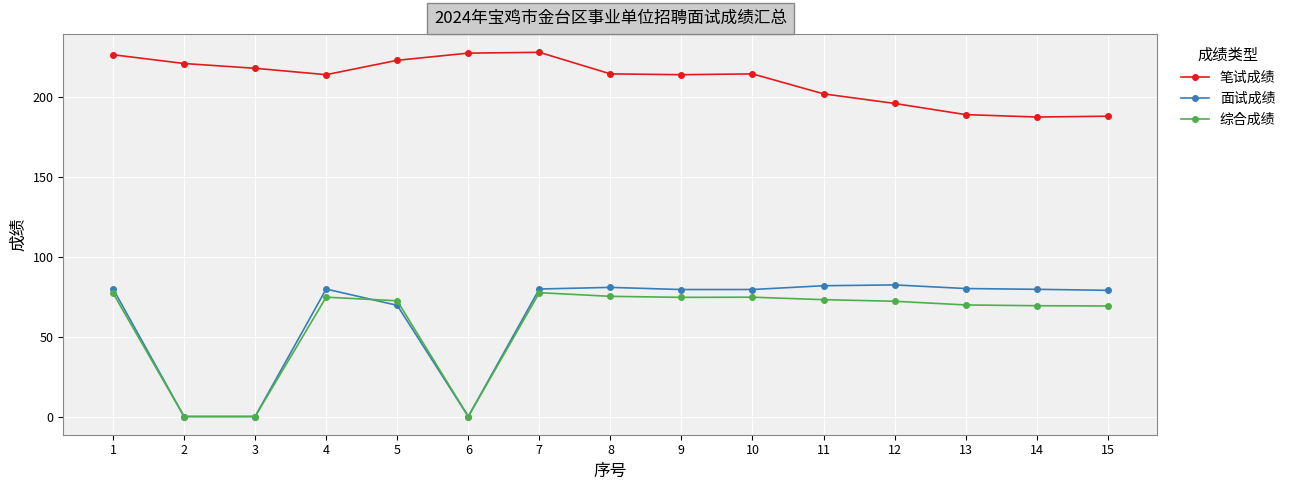

Count the number of data series in this chart.

3